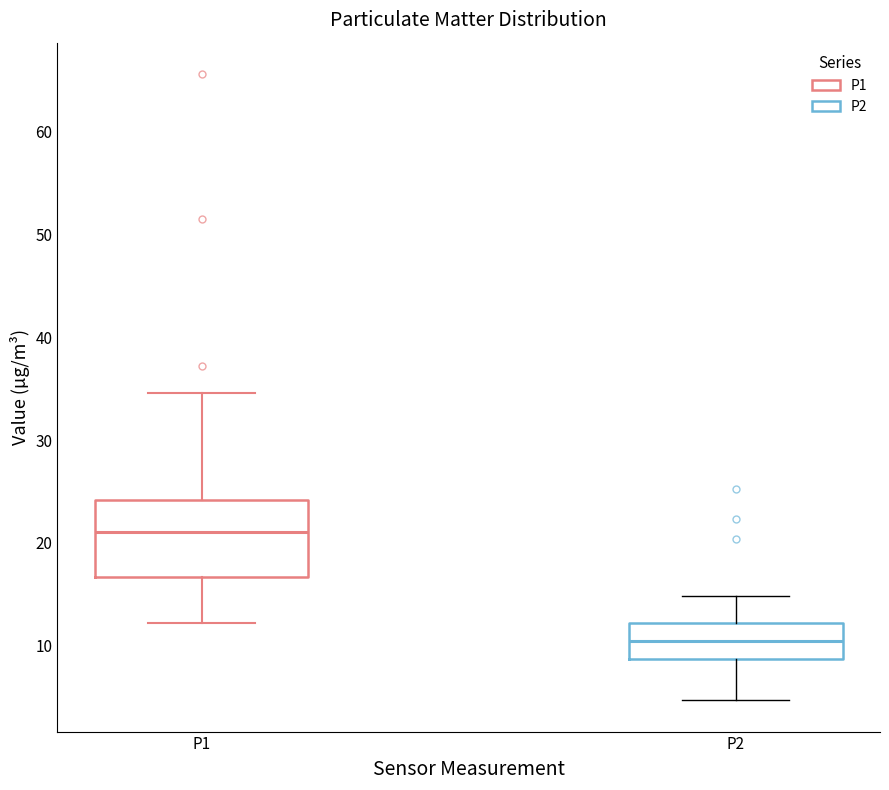

Comparing the boxes themselves (not the whiskers), which one is the tallest?

P1